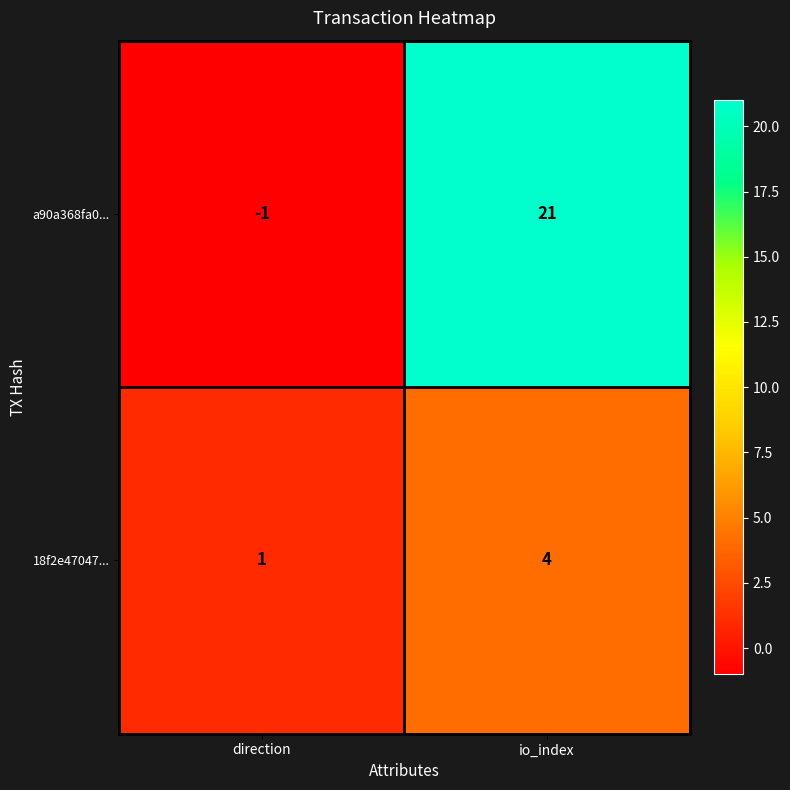

What is the sum of the a90a368fa0... values at direction and io_index?

20